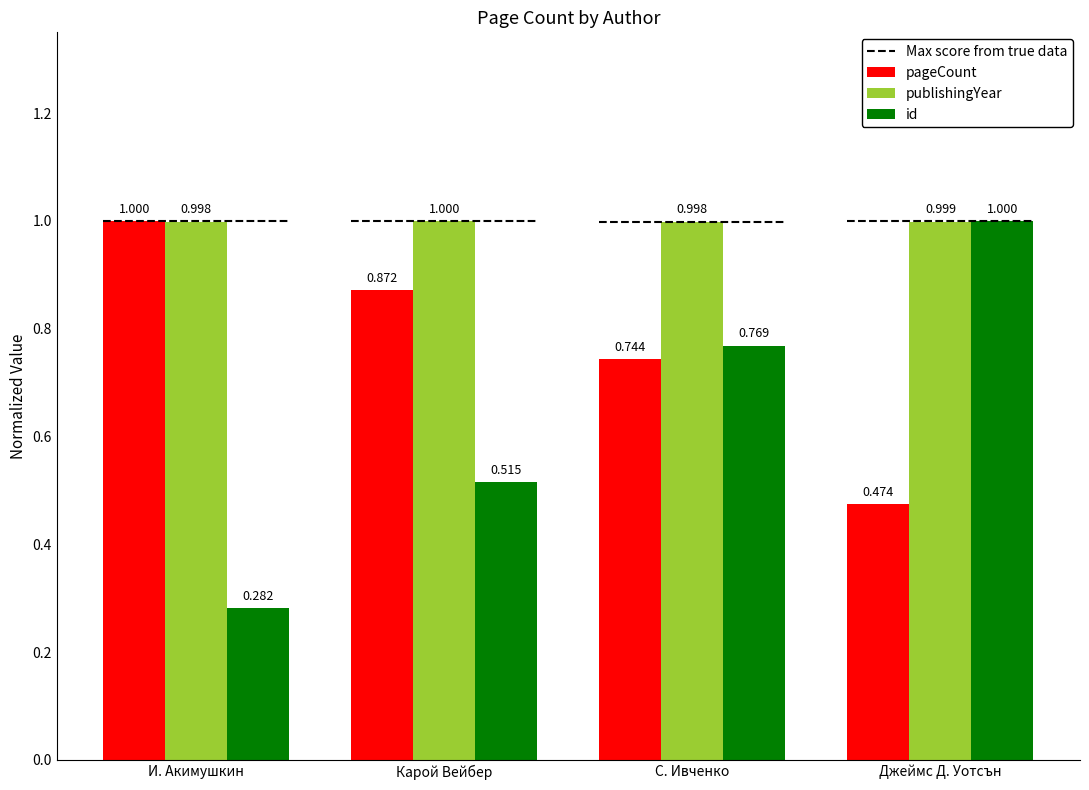

List the series in order of their overall mean, highest first.

publishingYear, pageCount, id